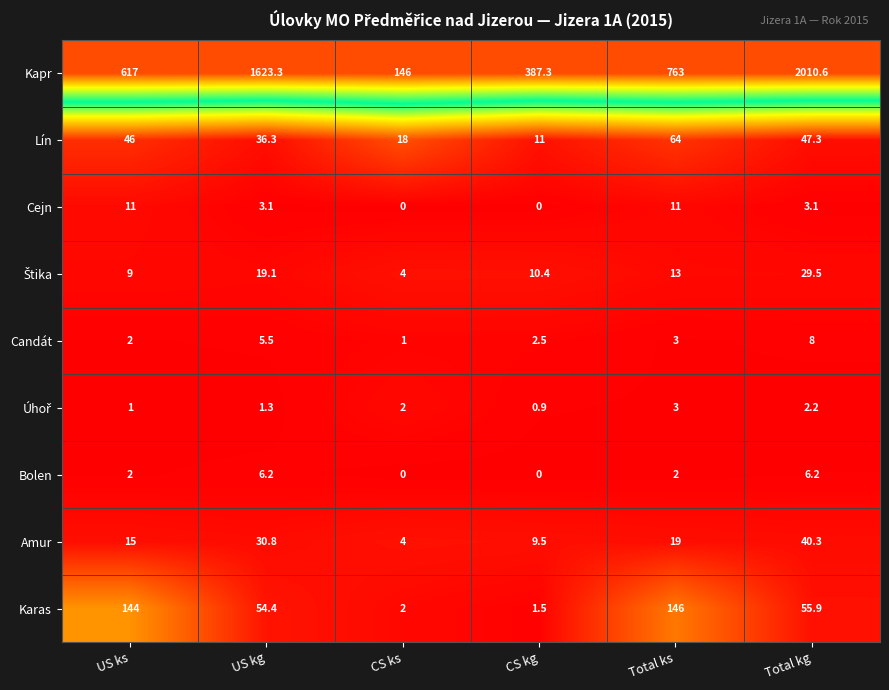

True or false: Karas has a value of 144.0 at US ks.

True